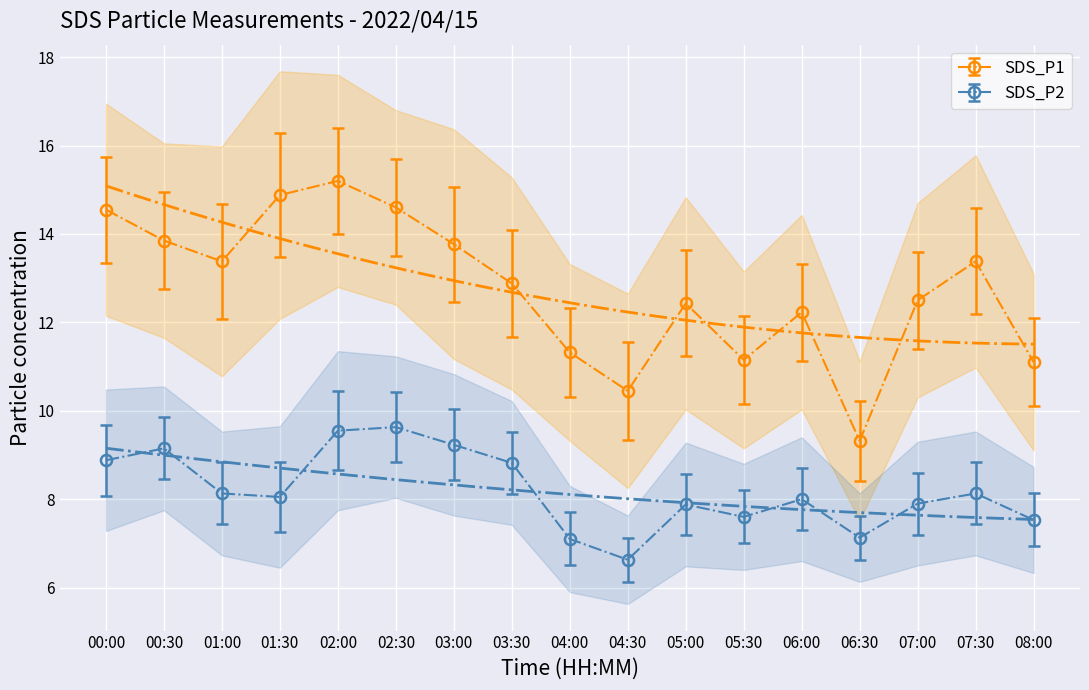

At which label does SDS_P2 reach its peak?

02:30